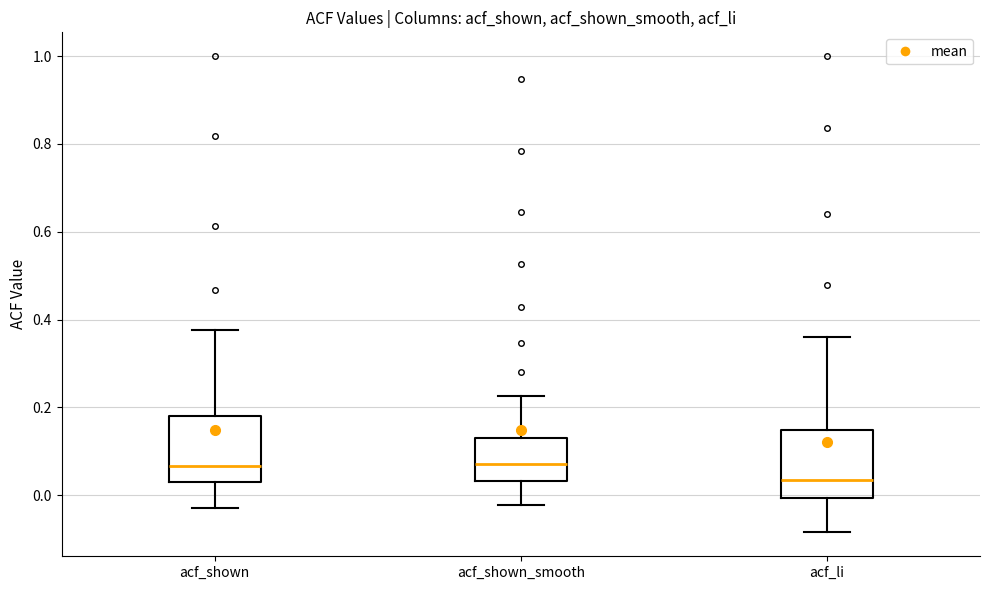

Where does the lower whisker of the box for acf_shown end on the y-axis? The values are not printed on the chart, so give them approximately, as read against the axis.

-0.02